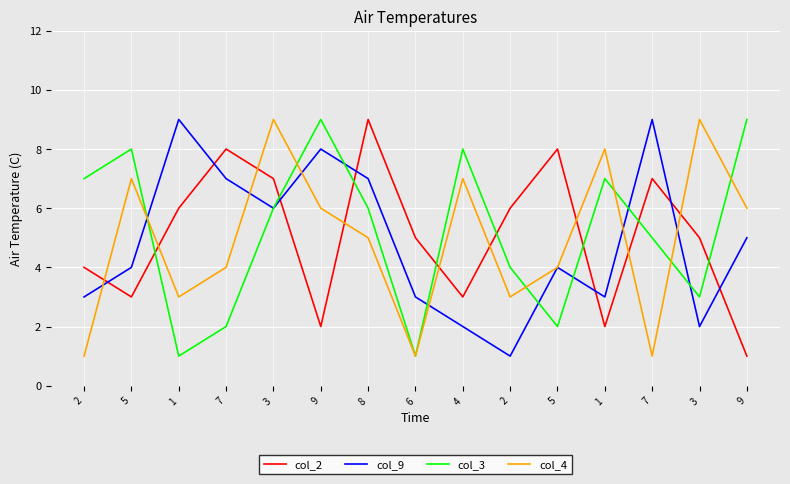

How many data points in col_3 are less than 6?

7